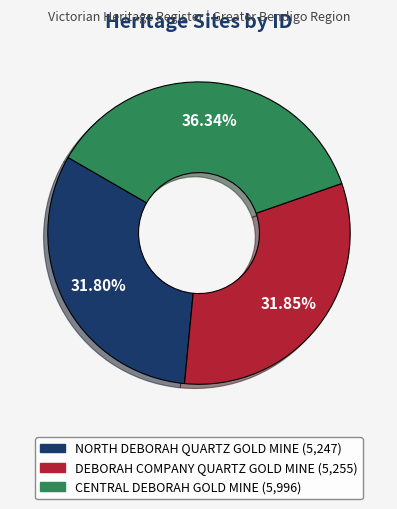

How many segments does this pie chart have?

3